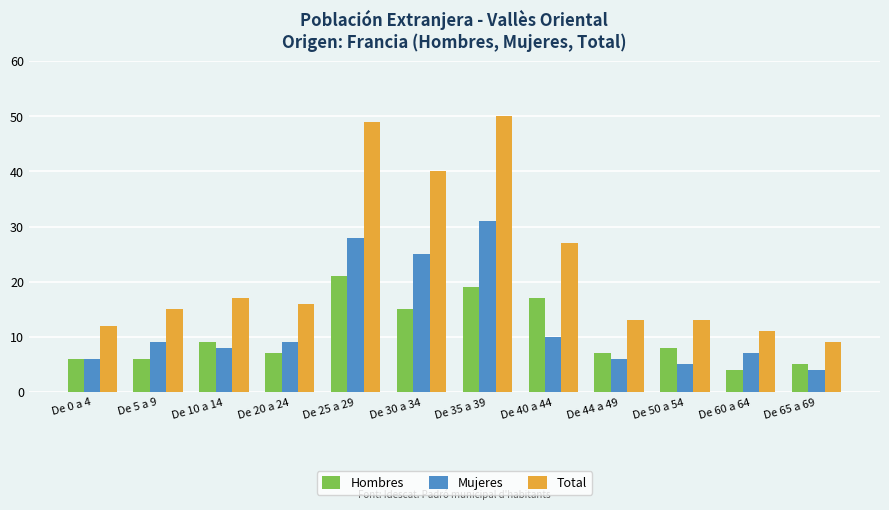

What is the minimum value shown in the chart?

4